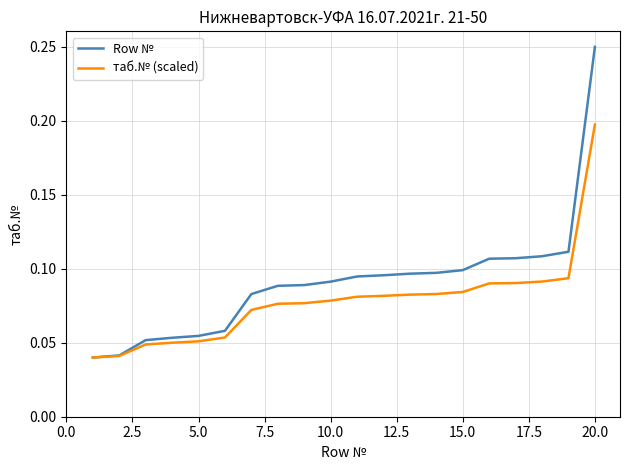

Does the chart display data point markers on the line(s)?

No